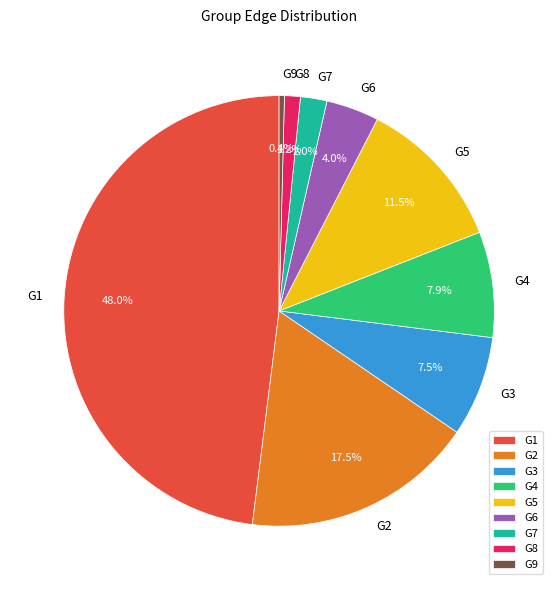

Count the number of slices in the pie.

9